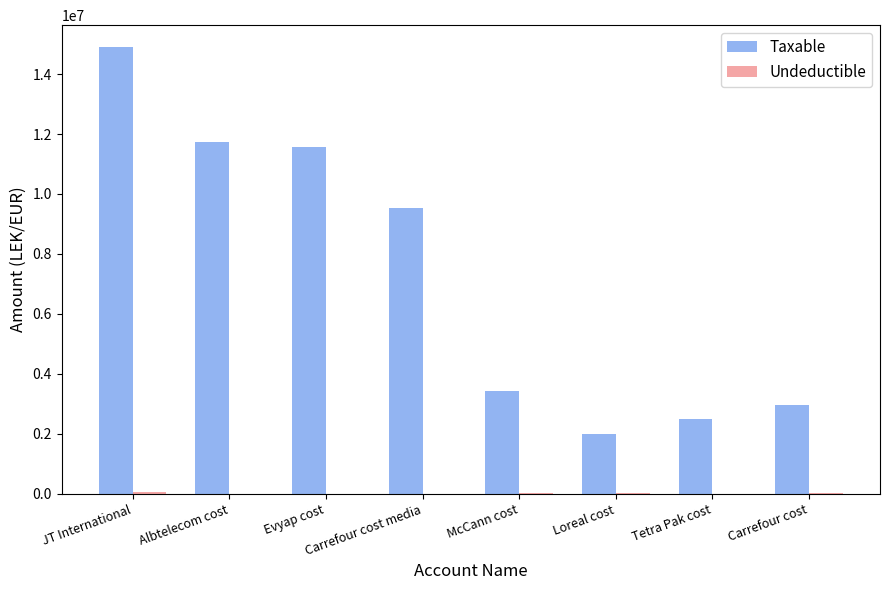

What is the sum of all Taxable values?

58590231.8